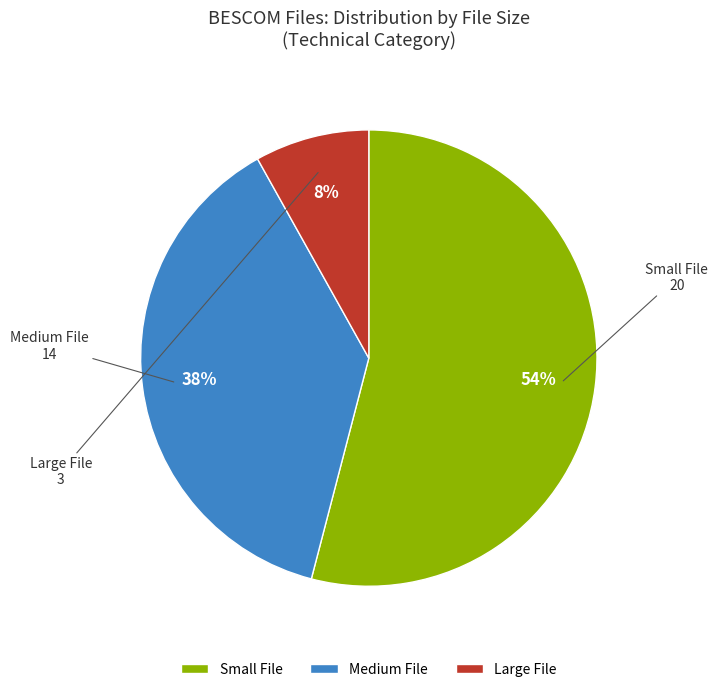

Is the sum of Large File and Medium File greater than half?

No